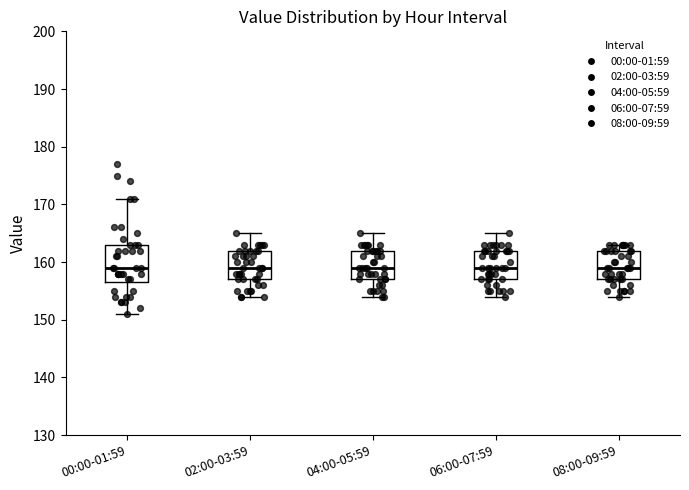

Reading left to right, transcribe this box plot: for each box, give where its median line is, the range the box spans, and where its two whiskers end, as read against the y-axis. The values are not printed on the chart, so give them approximately, as read against the axis.

00:00-01:59: median 159, box 157 to 163, whiskers 151 to 171
02:00-03:59: median 159, box 157 to 162, whiskers 154 to 165
04:00-05:59: median 159, box 157 to 162, whiskers 154 to 165
06:00-07:59: median 159, box 157 to 162, whiskers 154 to 165
08:00-09:59: median 159, box 157 to 162, whiskers 154 to 163